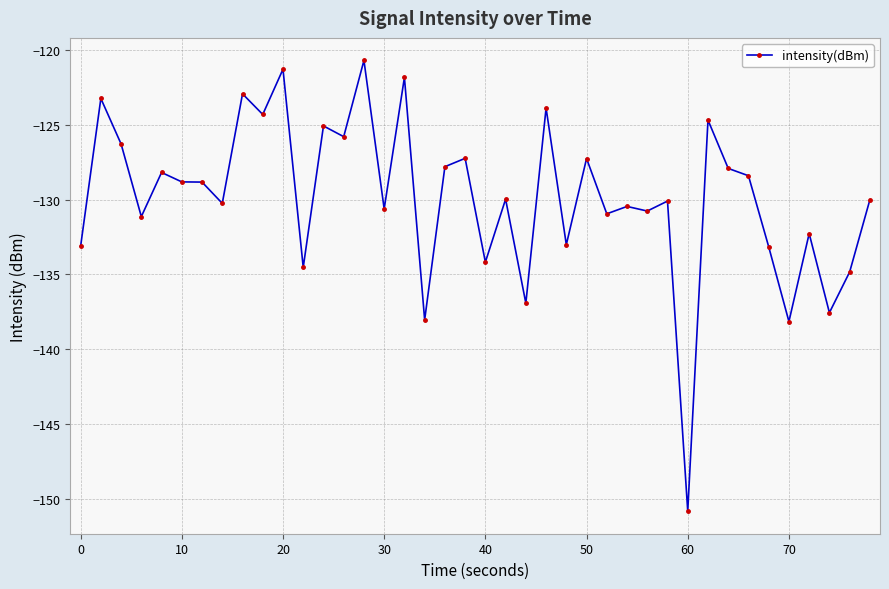

True or false: there are more than 0 points higher than both neighbors.

True